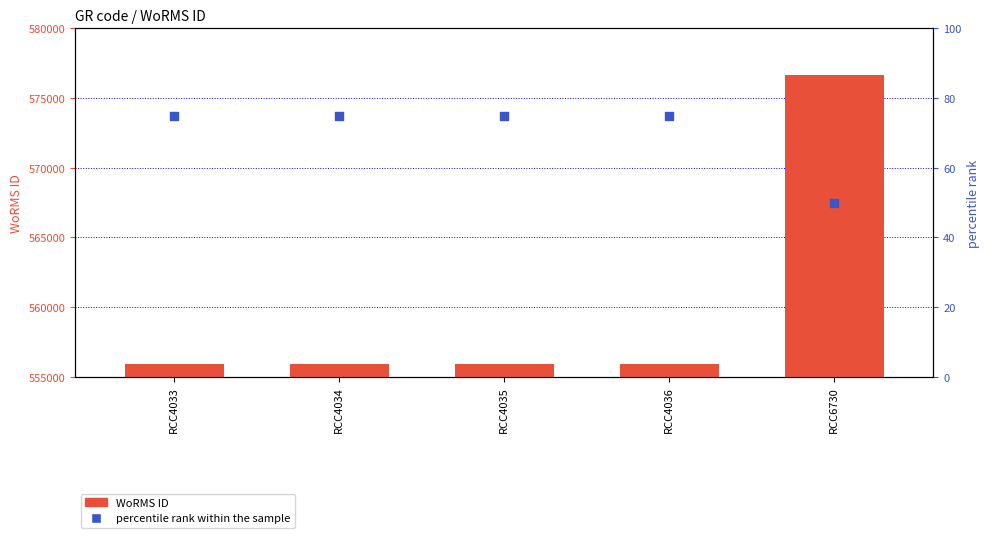

Which series has the largest total across all categories?

WoRMS ID